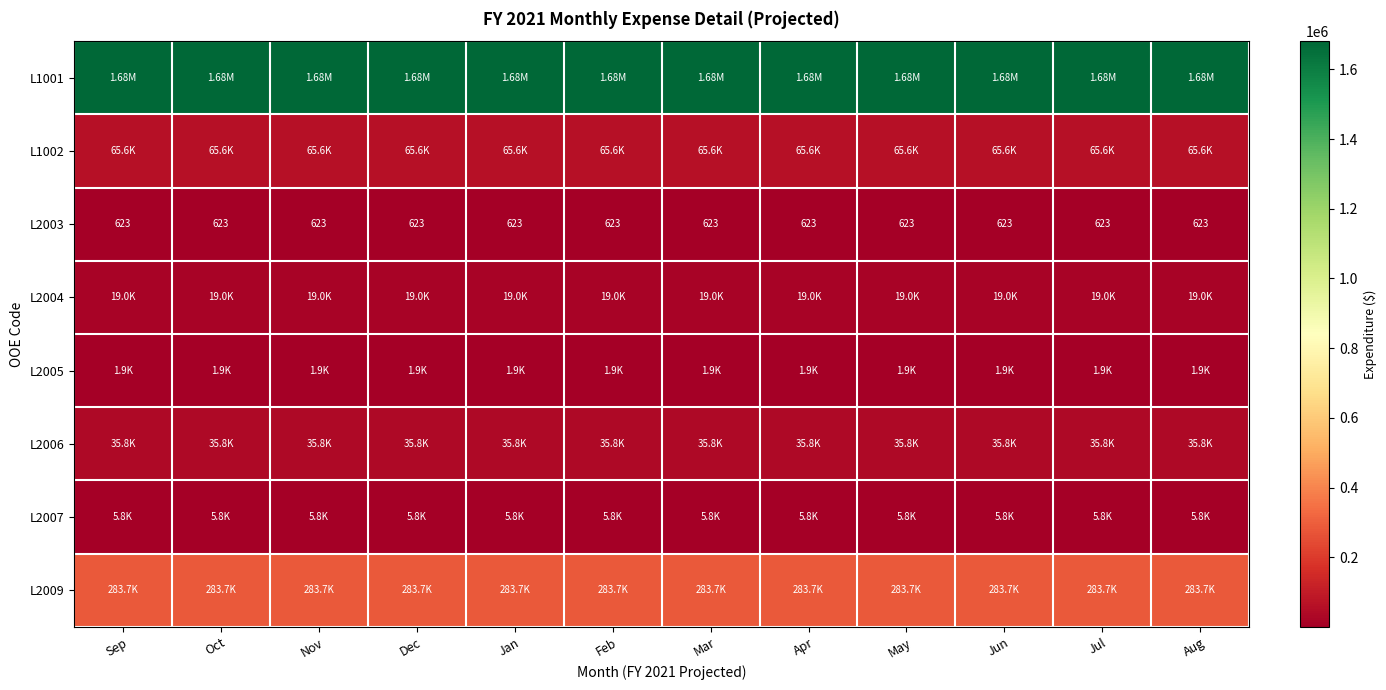

What is the approximate value of L2003 at Aug?

623.2